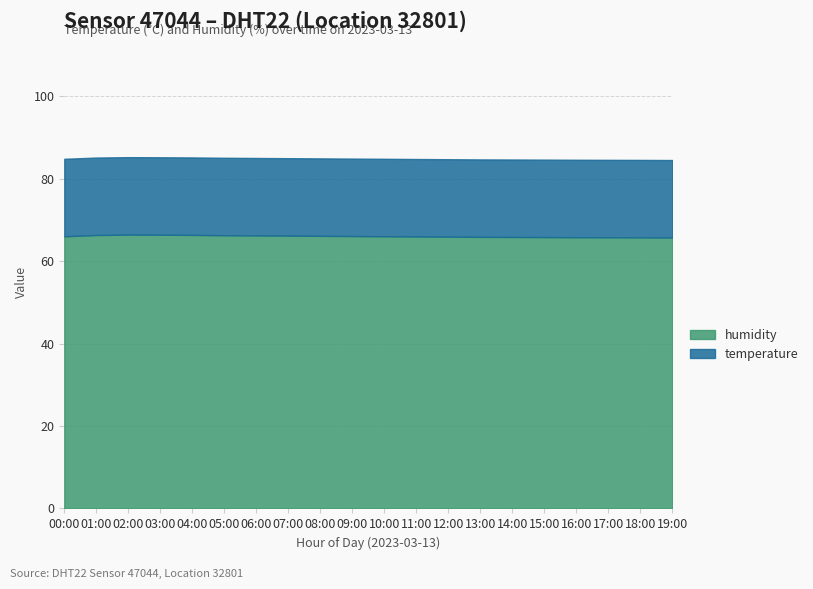

Rank the categories by value from lowest to highest.

19:00, 18:00, 17:00, 16:00, 15:00, 14:00, 13:00, 12:00, 11:00, 00:00, 10:00, 09:00, 08:00, 07:00, 06:00, 05:00, 01:00, 04:00, 03:00, 02:00